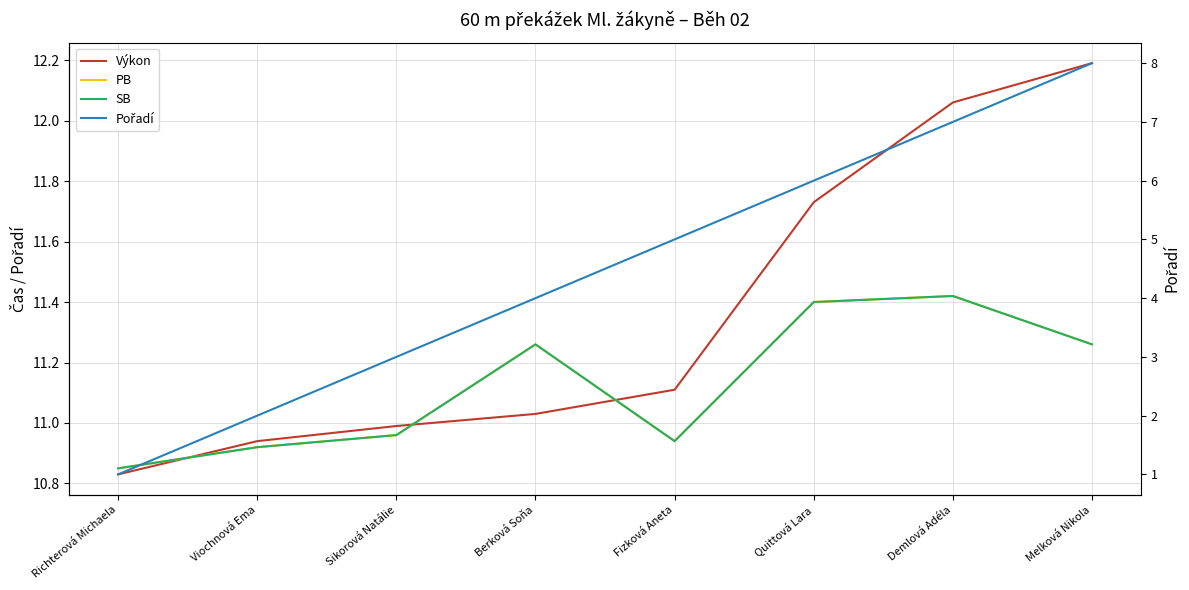

Is it true that Pořadí equals 4.0 at Berková Soňa?

True